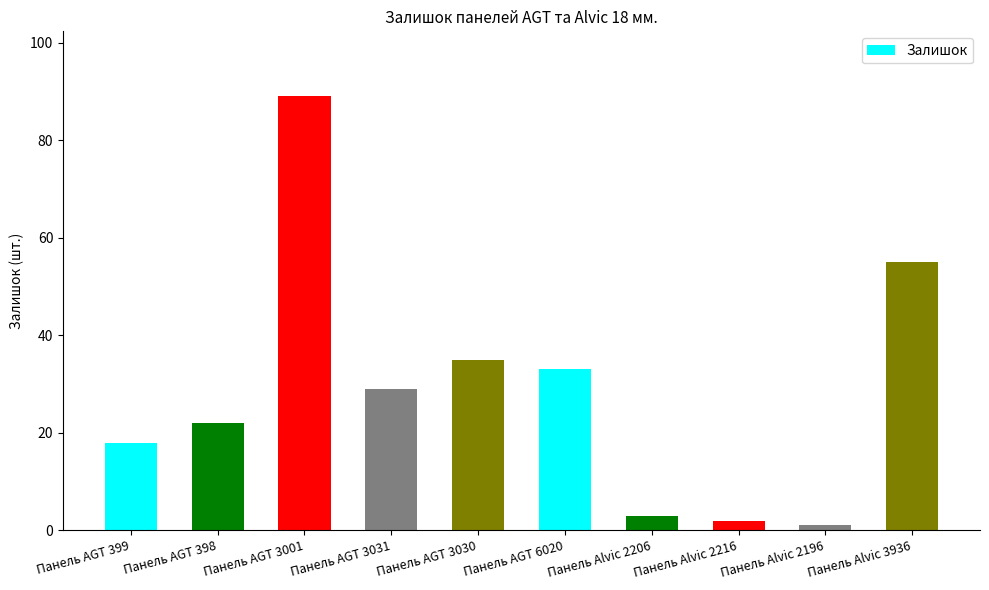

What is the smallest value displayed?

1